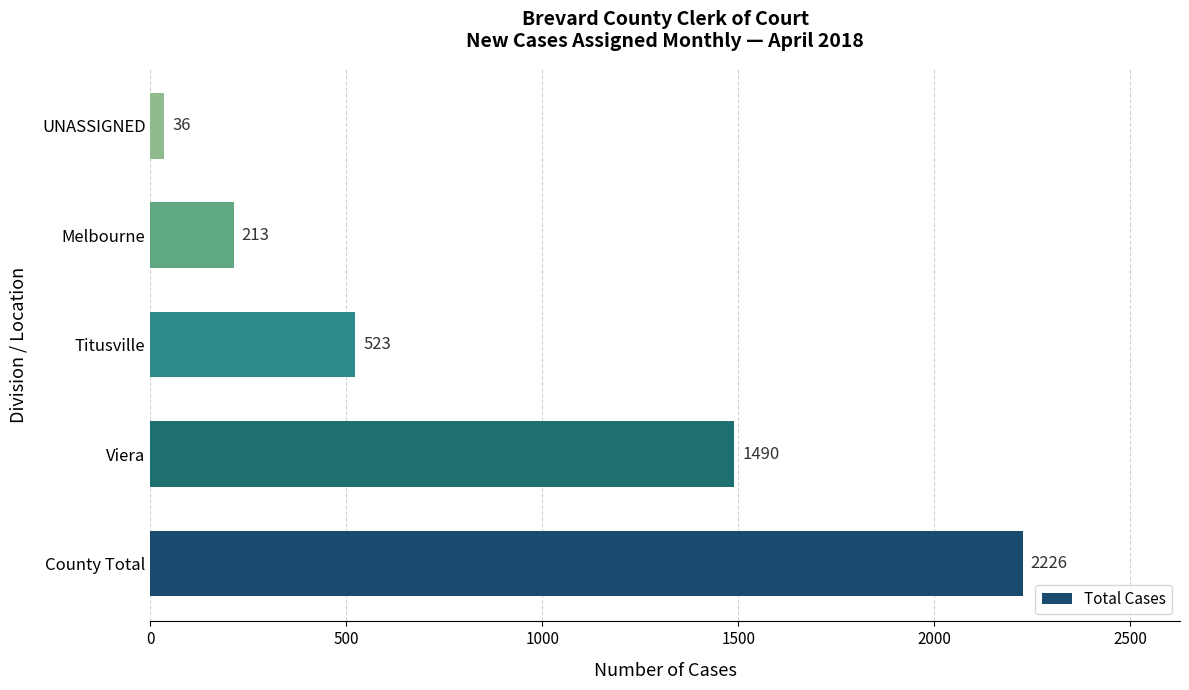

How many bars are there in total?

5